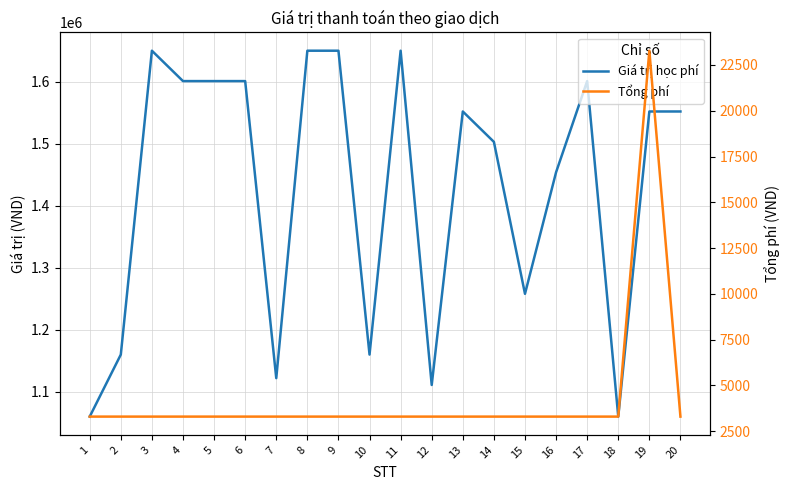

Which series has the largest total across all categories?

Giá trị học phí